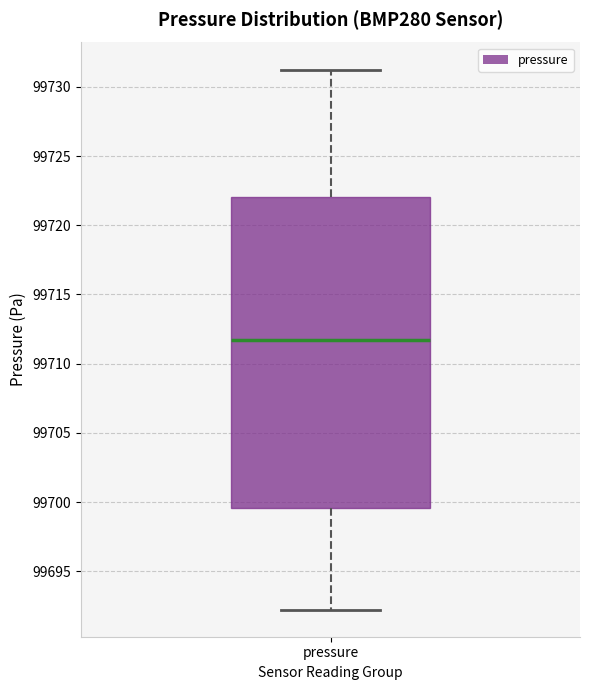

Where is the lower edge of the box for pressure on the y-axis? The values are not printed on the chart, so give them approximately, as read against the axis.

99699.5